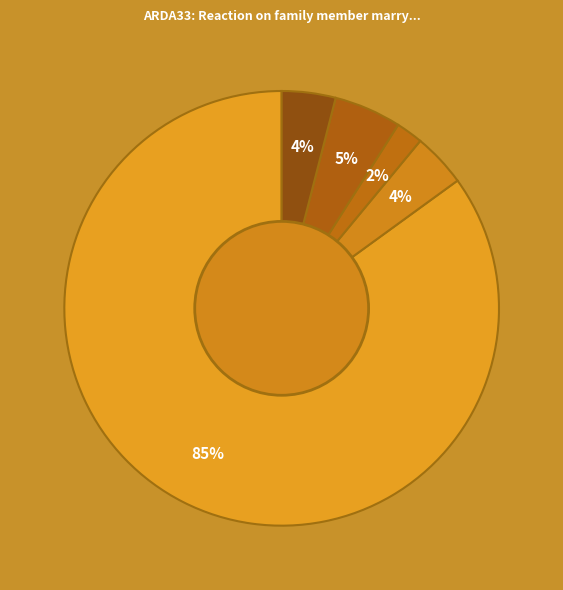

How many slices are in this pie chart?

5